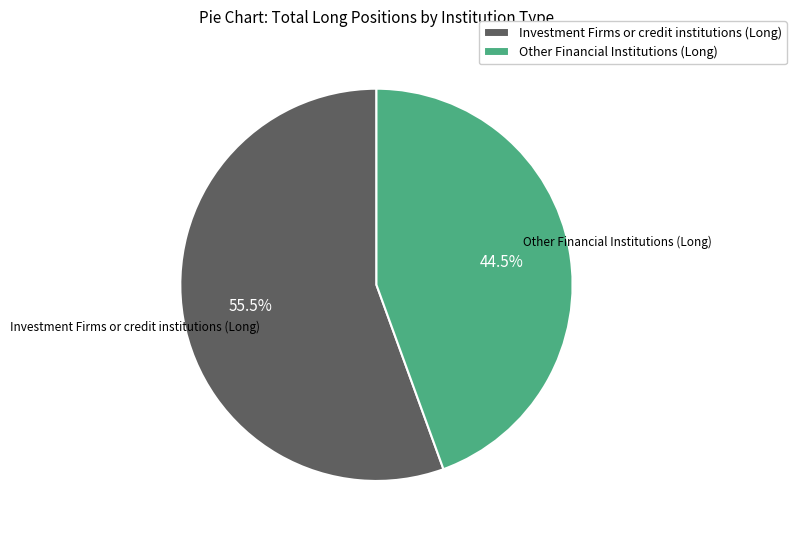

To the nearest percent, what is the average slice percentage?

50%